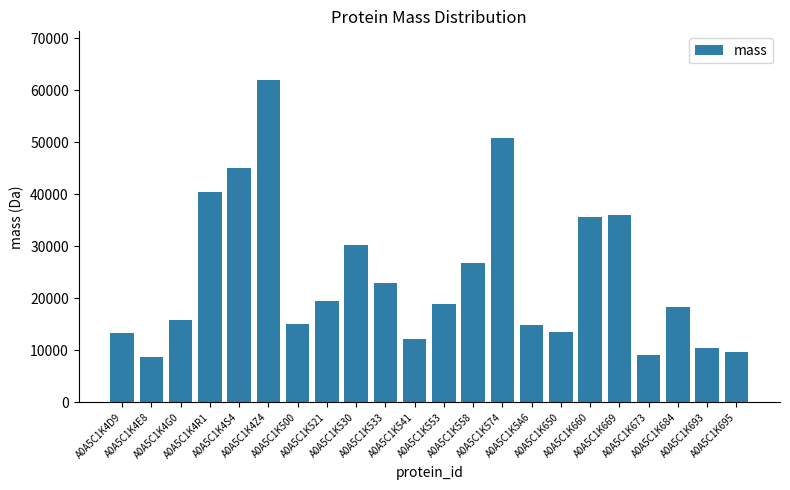

What is the value of the 10th bar from the left?

22966.9